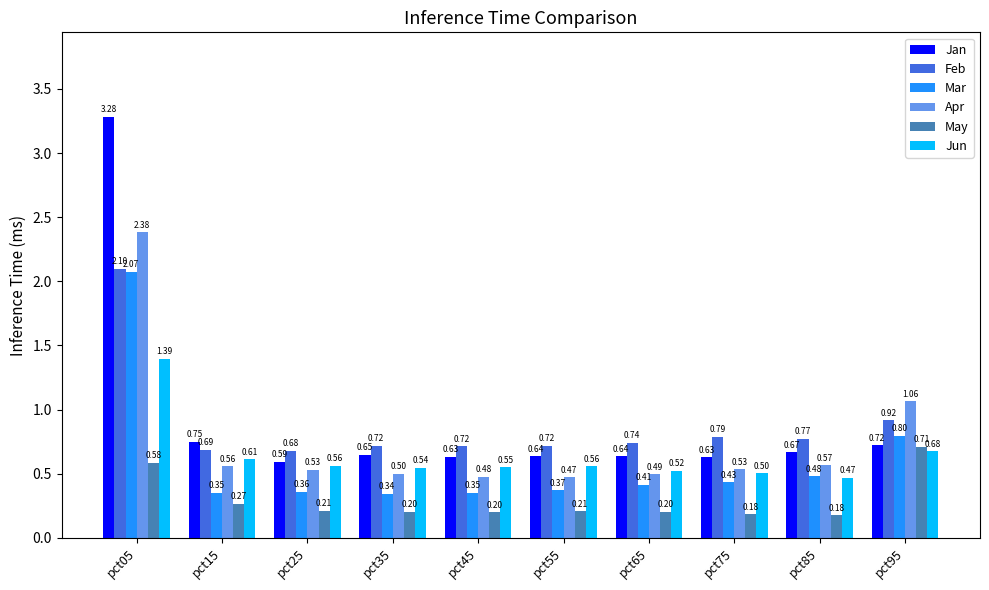

What is the sum of all Feb values?

8.8